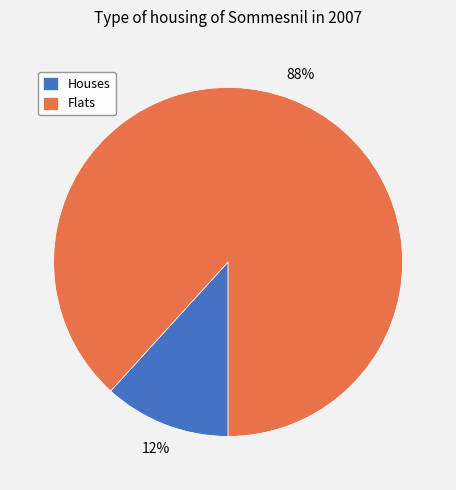

To the nearest percent, what percentage of the pie is Flats?

88%